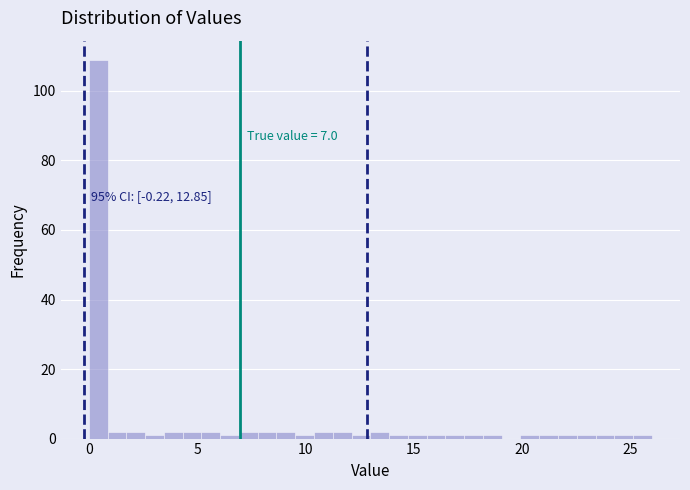

Around what value on the x-axis is the tallest bar? Give the approximate position of its centre, as read against the axis.

0.5